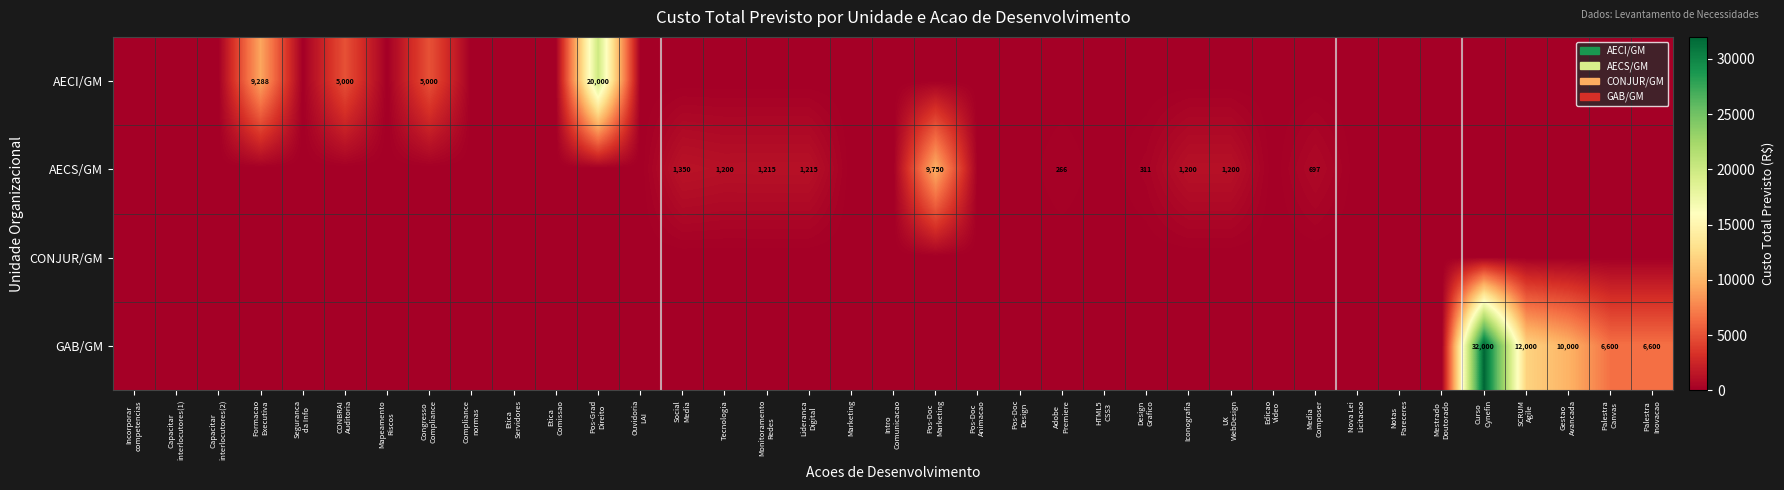

At which category does the chart reach its peak across all series?

Curso
Cynefin